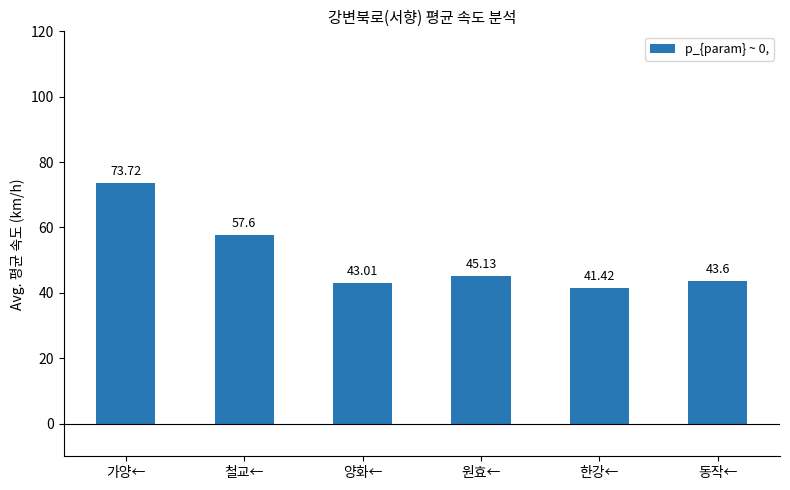

What is the maximum value shown in the chart?

73.7